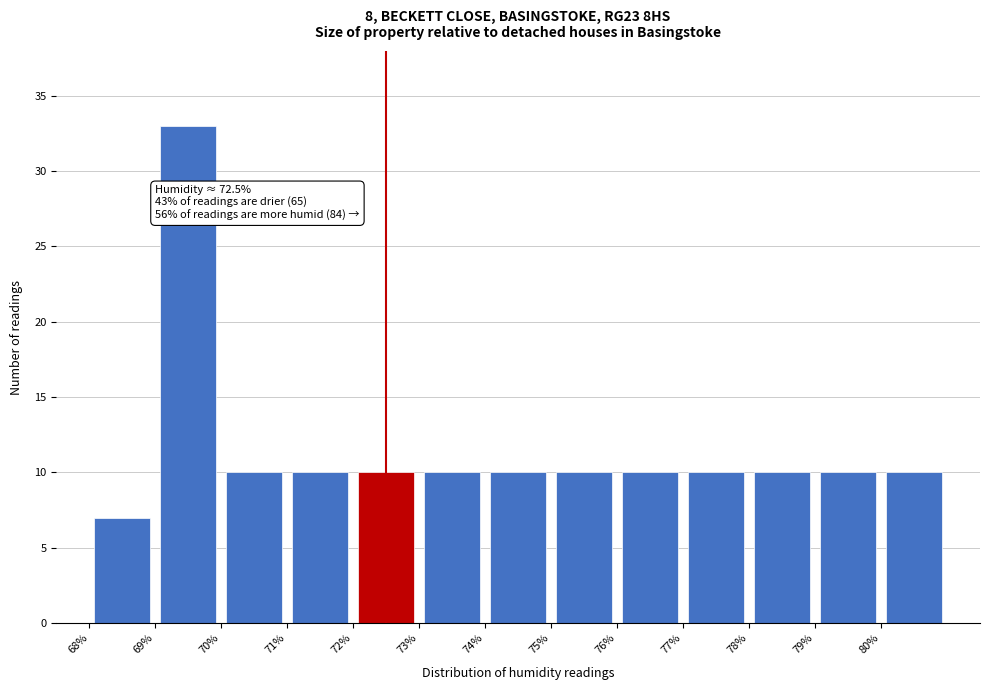

Over which range of the x-axis is the bar tallest?

69 to 70